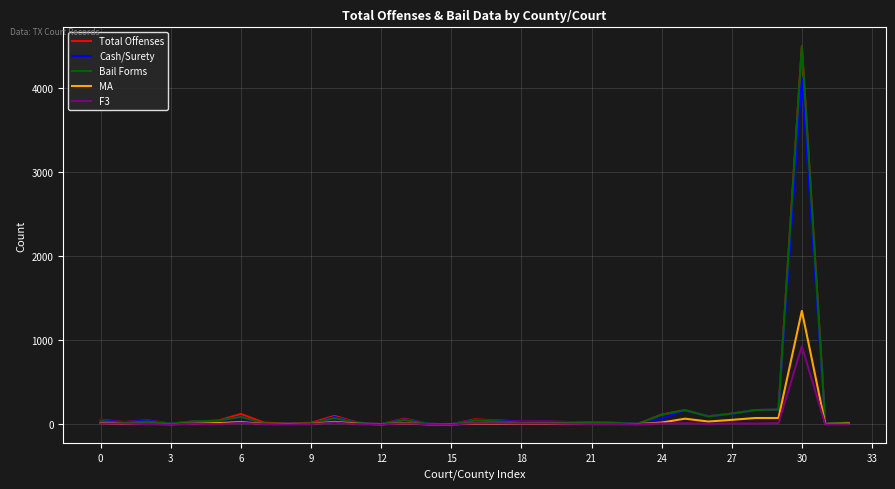

What is the maximum value shown in the chart?

4496